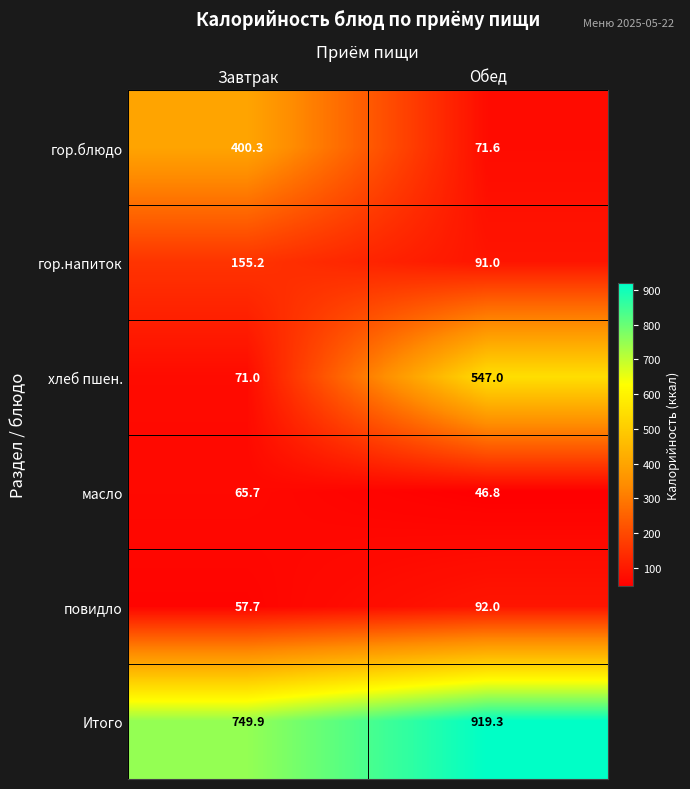

At Обед, list the series in order from smallest to largest.

масло, гор.блюдо, гор.напиток, повидло, хлеб пшен., Итого